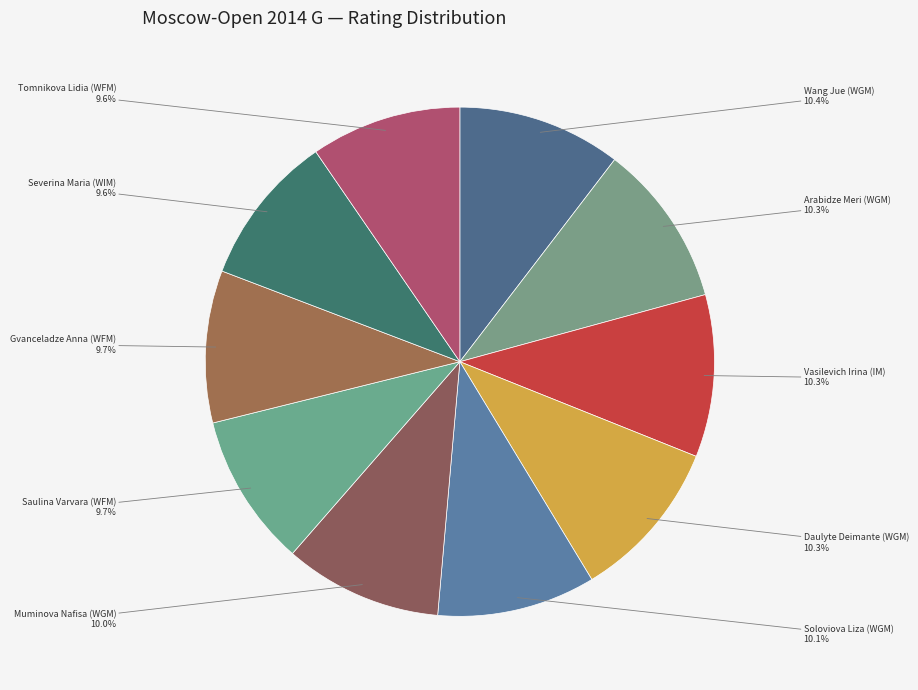

Count the number of slices in the pie.

10